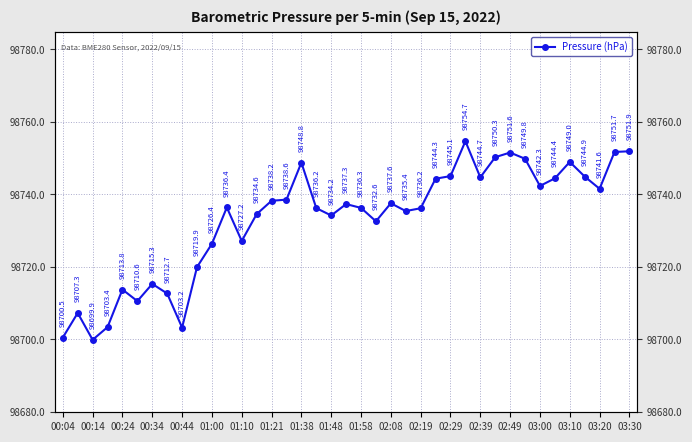

What is the maximum value shown in the chart?

98754.7